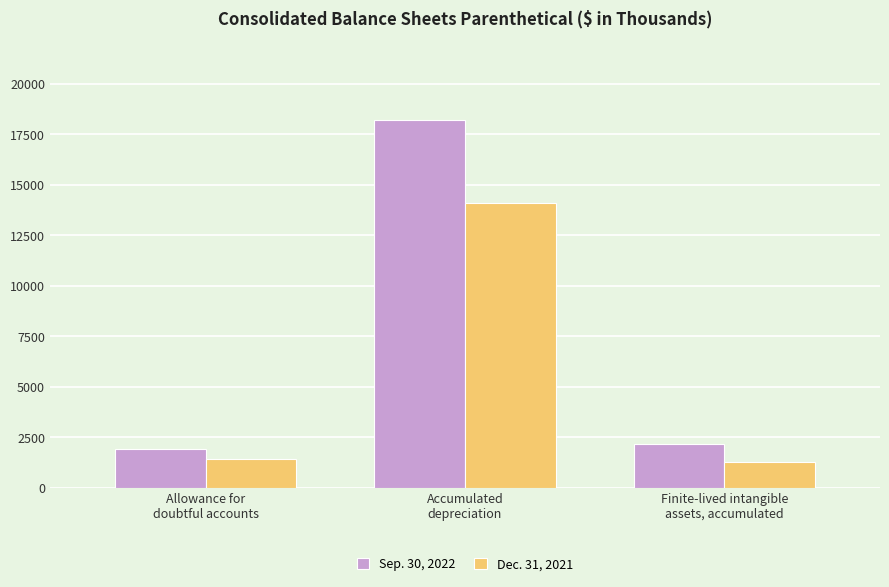

What is the difference between the highest and lowest values at Accumulated
depreciation?

4083